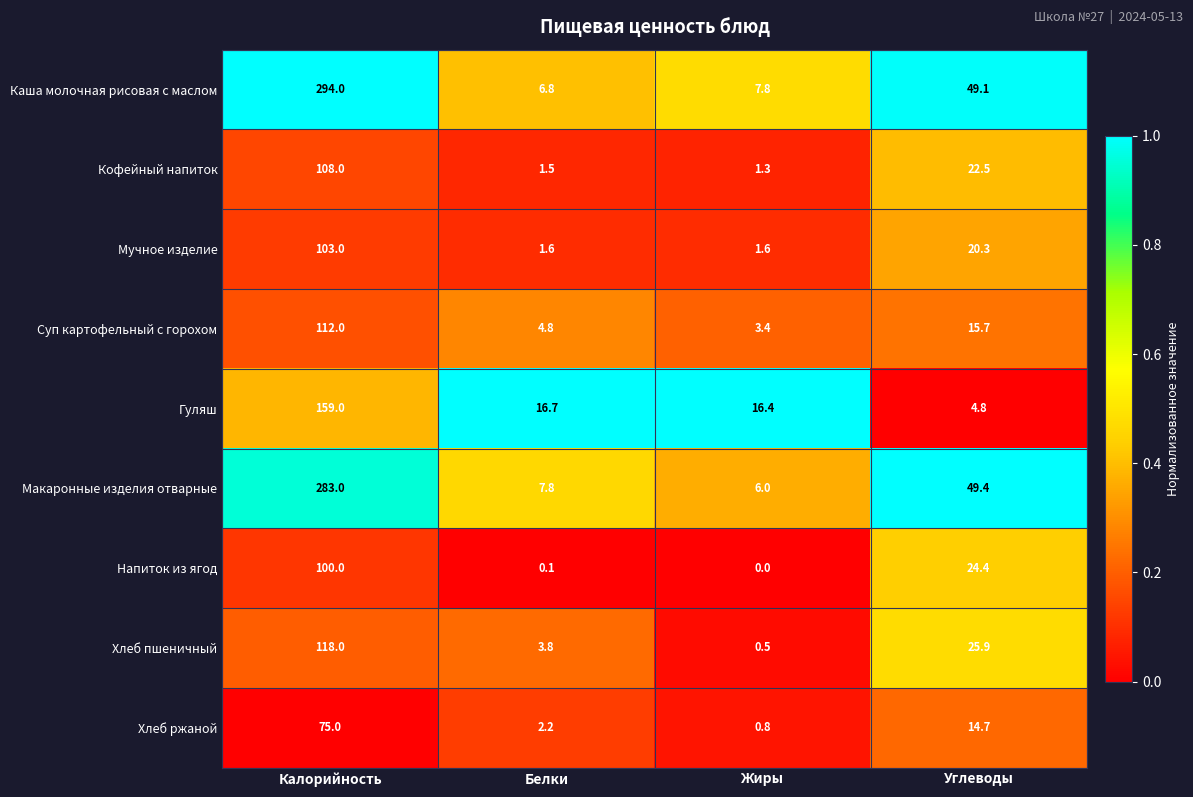

What is the greatest value displayed?

294.0